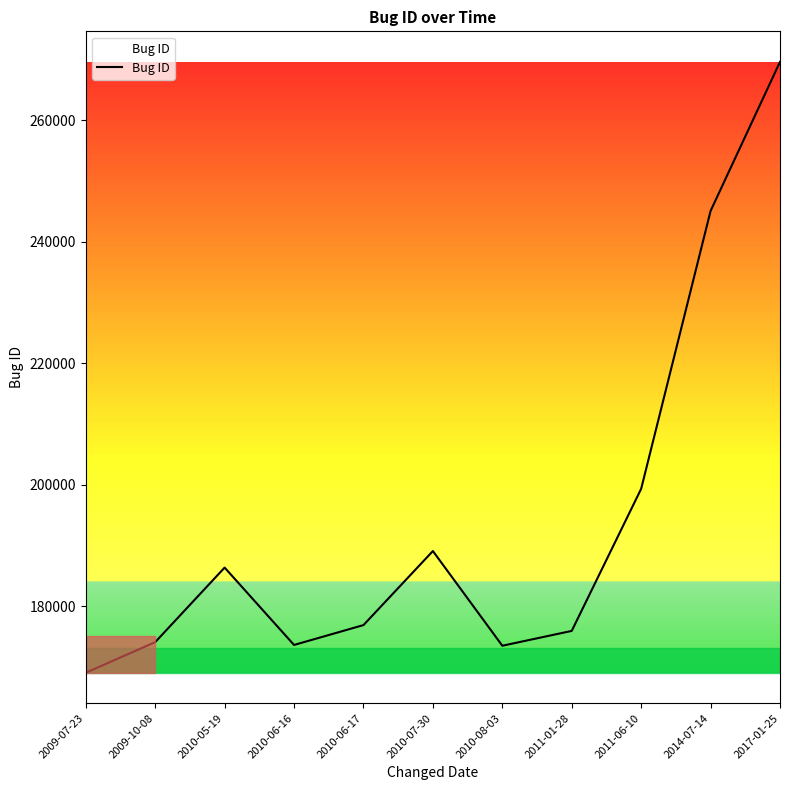

What value does the data have at 2010-07-30, to the nearest 100?

189100